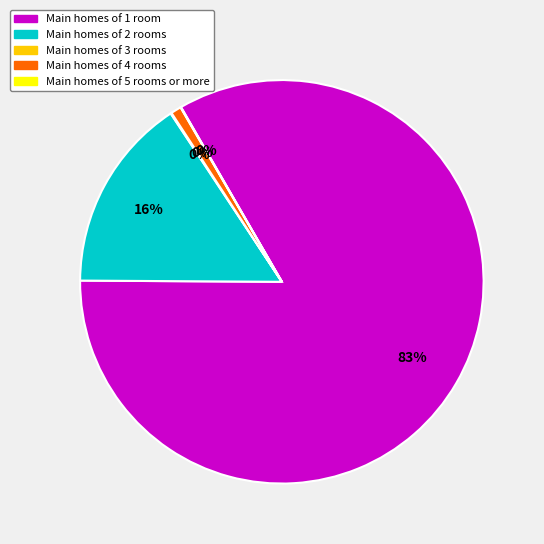

To the nearest percent, what is the average slice percentage?

20%